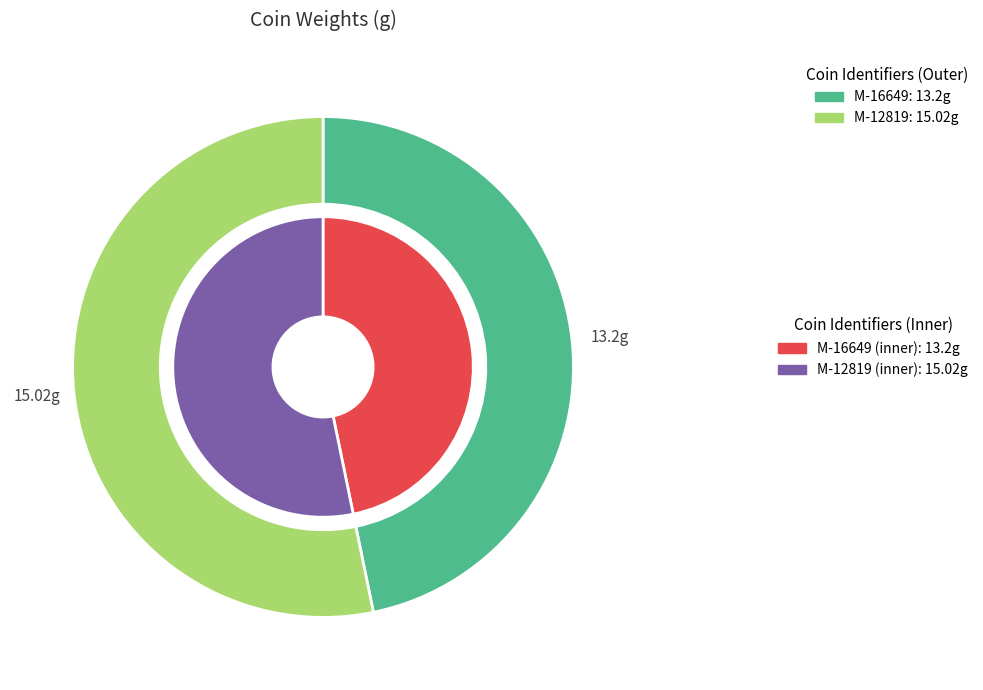

Do M-12819 and M-16649 together represent more than half of the pie?

Yes